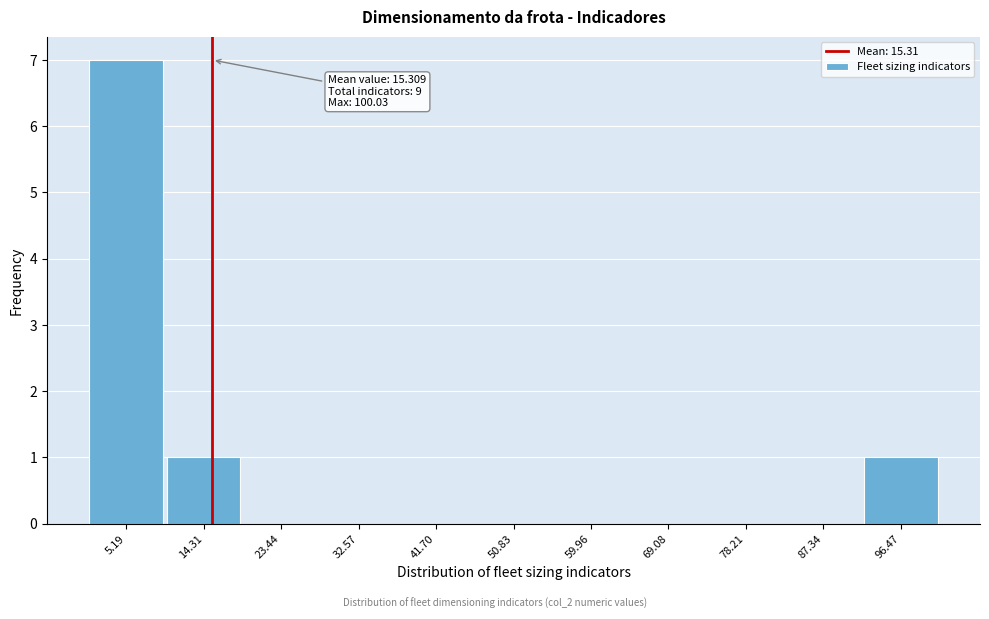

Which range on the x-axis has the tallest bar?

1 to 10